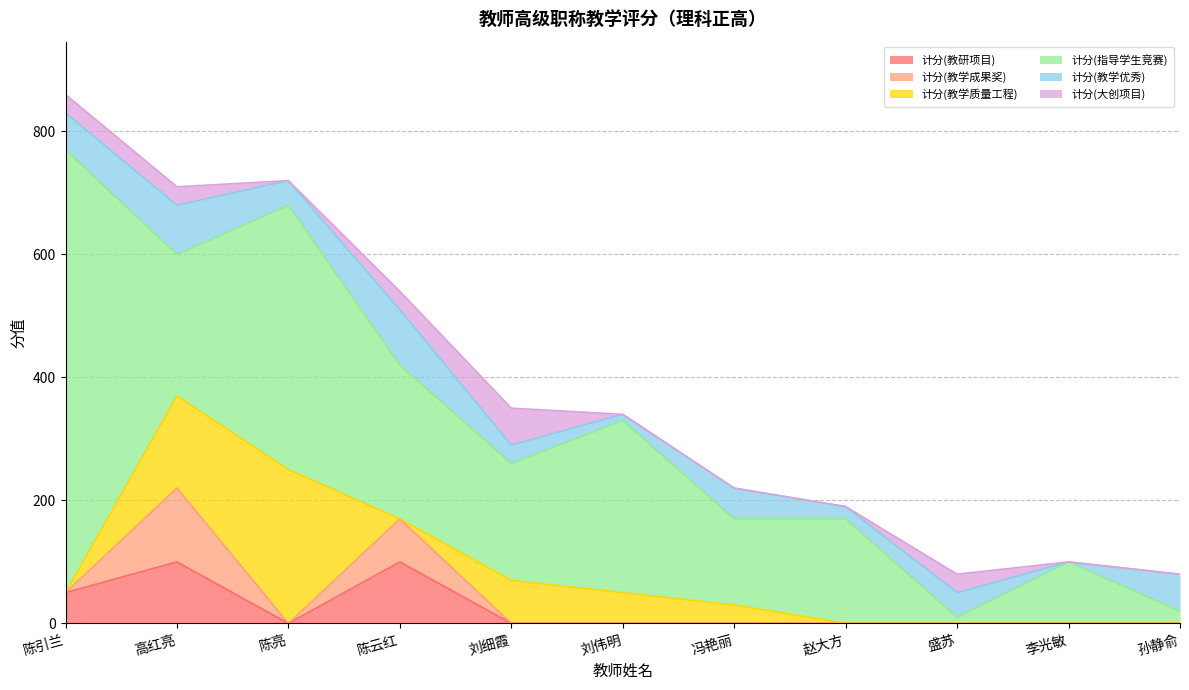

What is the sum of the 计分(指导学生竞赛) values at 陈云红 and 高红亮?

480